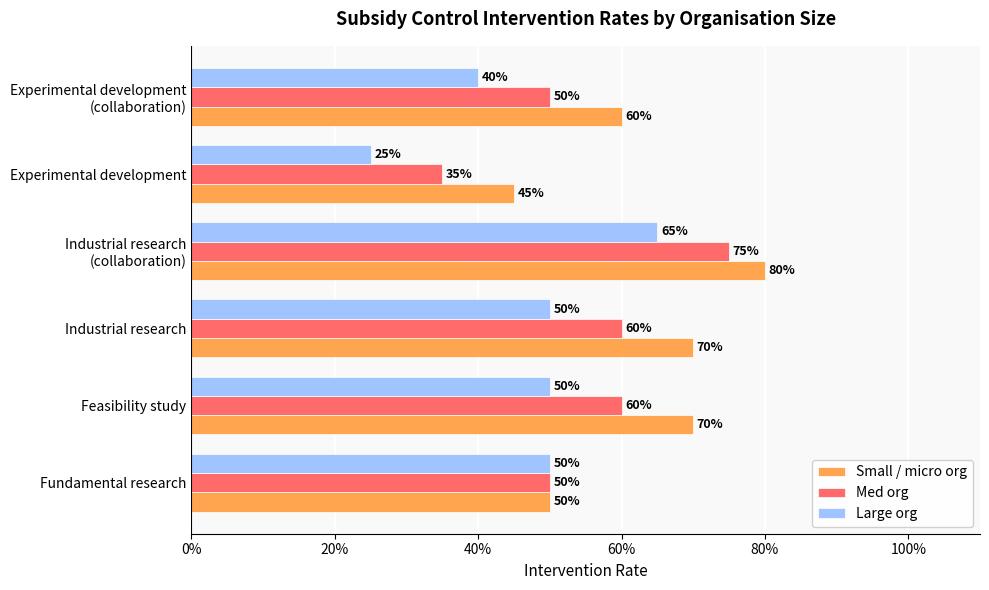

What are all the series names shown in the legend?

Small / micro org, Med org, Large org